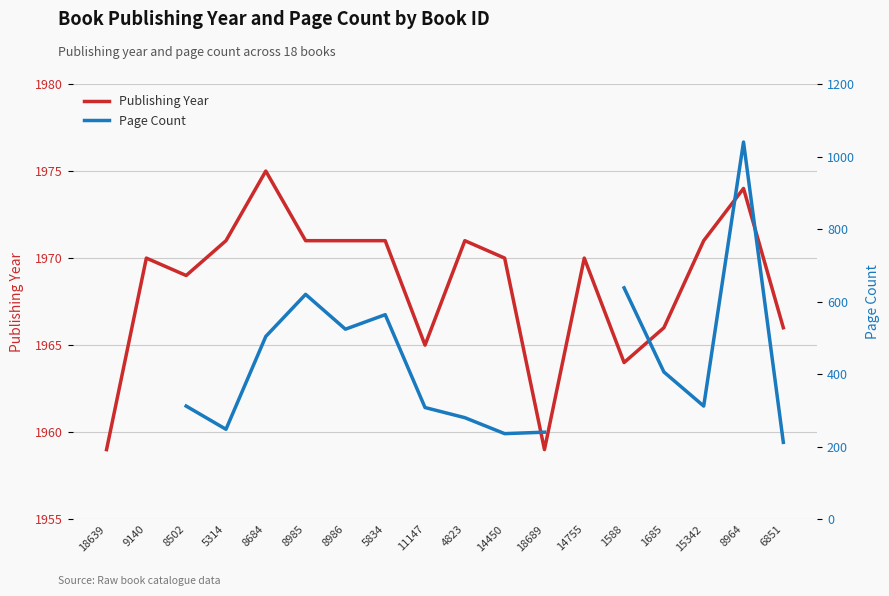

What is the approximate value of Page Count at 8986?

524.0